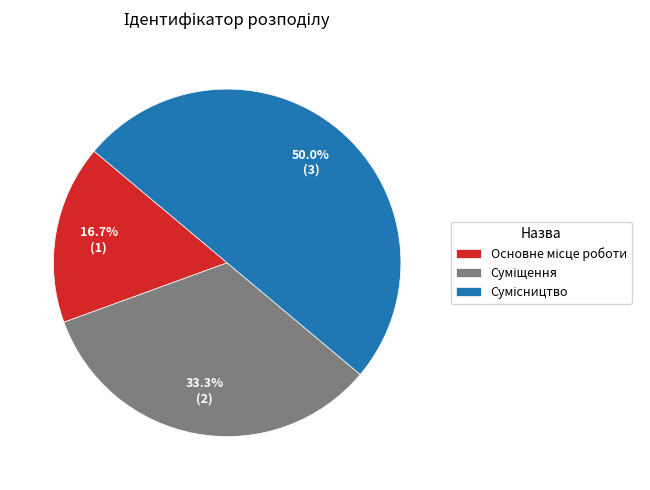

Is Основне місце роботи the majority of the pie?

No